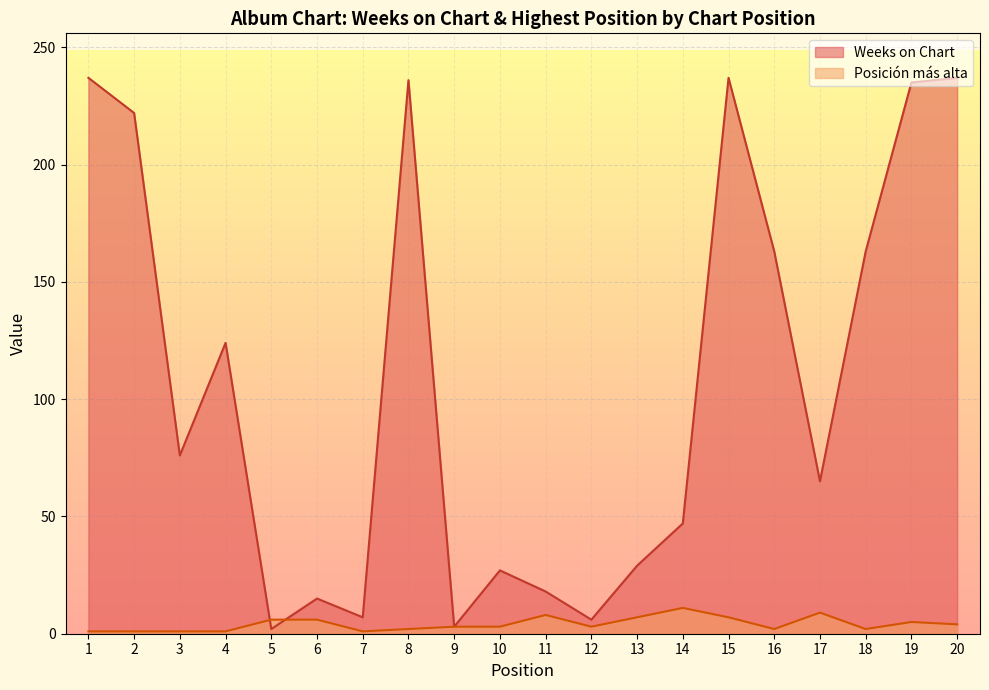

Reading right to left, what are all the values shown in this chart?

Weeks on Chart: 20=237	19=235	18=163	17=65	16=163	15=237	14=47	13=29	12=6	11=18	10=27	9=3	8=236	7=7	6=15	5=2	4=124	3=76	2=222	1=237
Posición más alta: 20=4	19=5	18=2	17=9	16=2	15=7	14=11	13=7	12=3	11=8	10=3	9=3	8=2	7=1	6=6	5=6	4=1	3=1	2=1	1=1